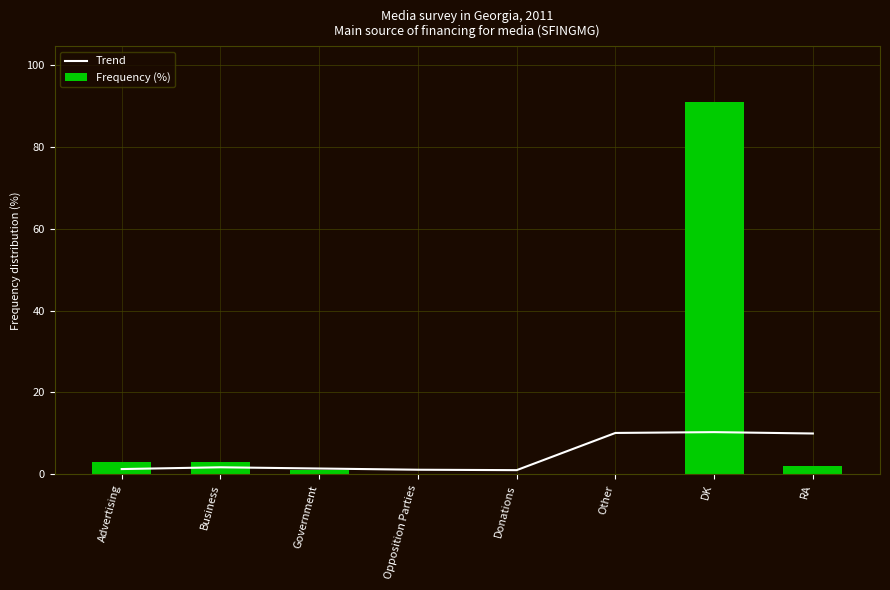

Which category has the highest value in the Trend series?

DK